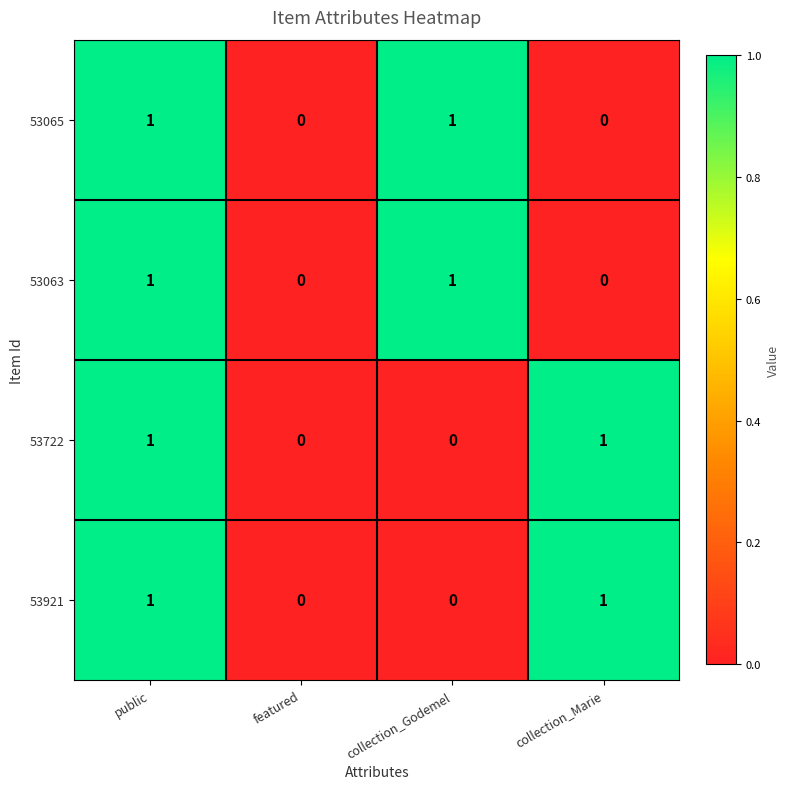

True or false: 53722 has a value of -1 at featured.

False